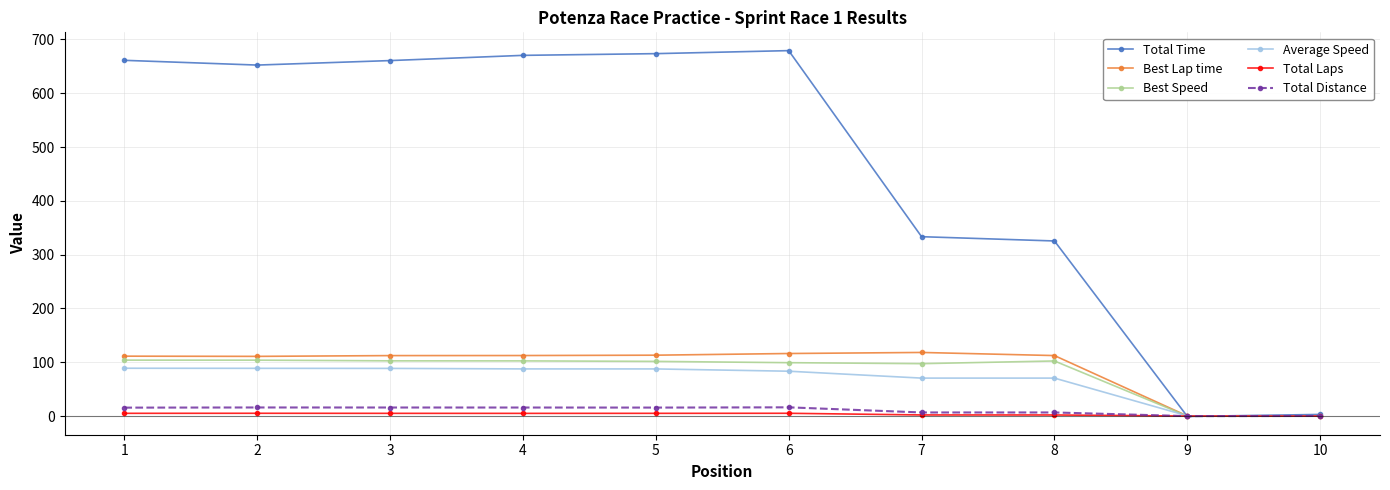

What value does the Total Distance series have at 1?

15.6